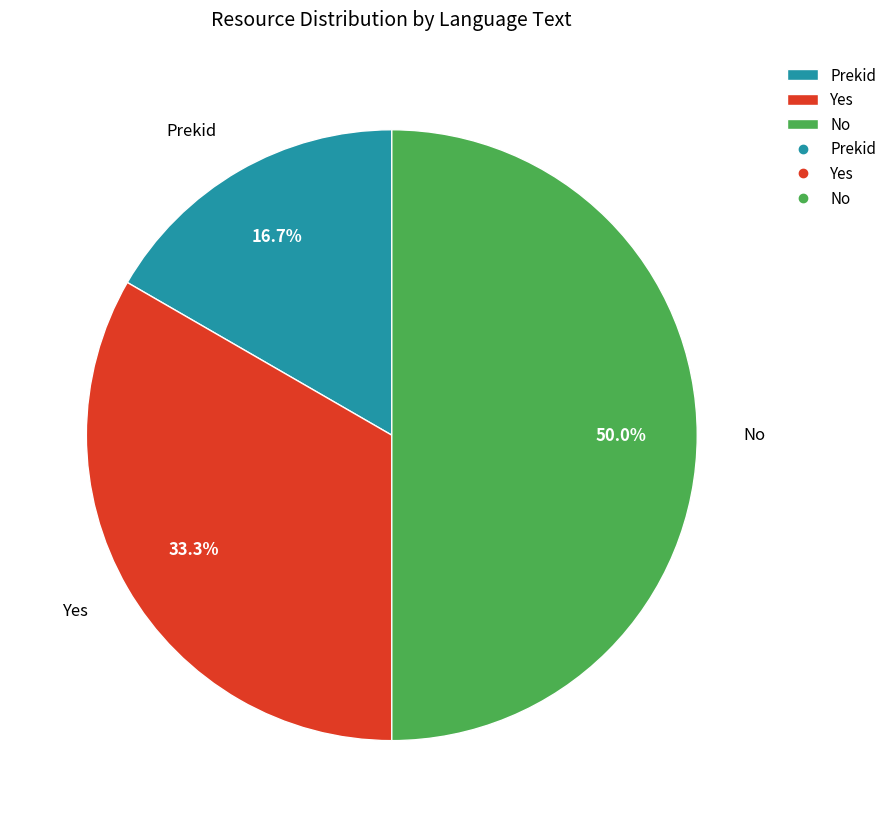

What percentage is NOT represented by Yes?

66.7%